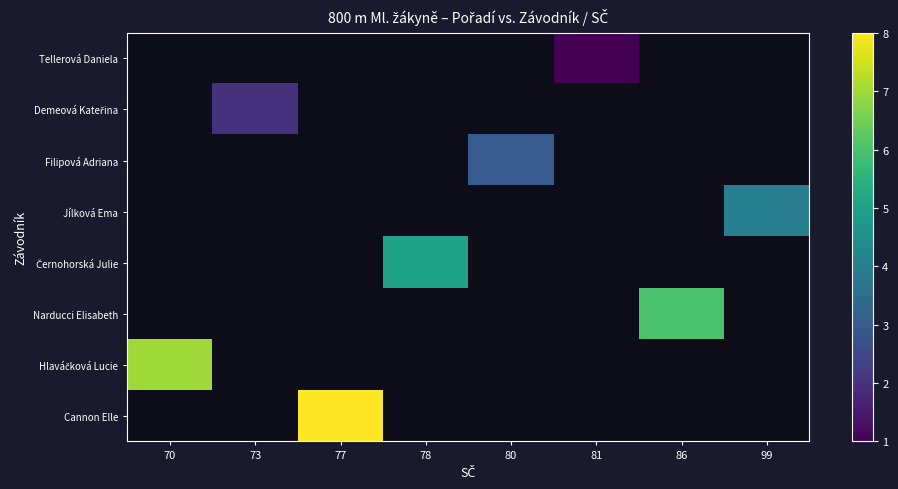

The Cannon Elle series shows 8.0 at 77. True or false?

True